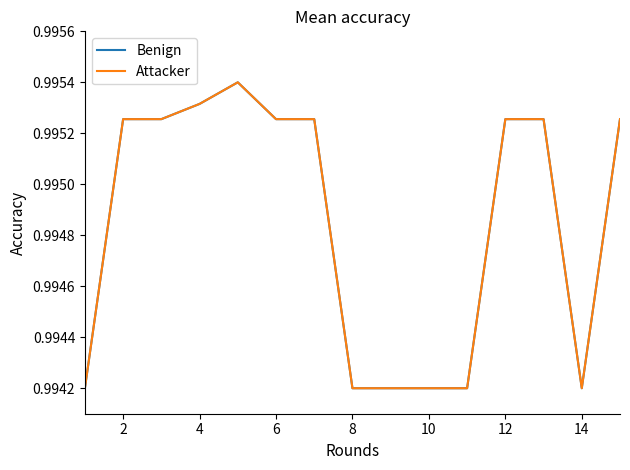

Does the chart have visible grid lines?

No